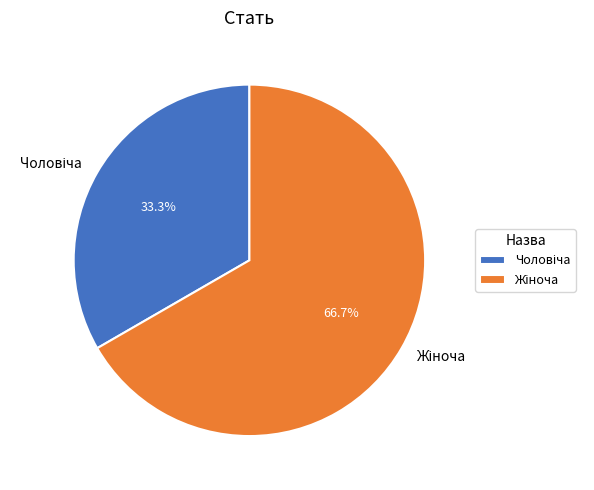

Does any single category account for the majority?

Yes